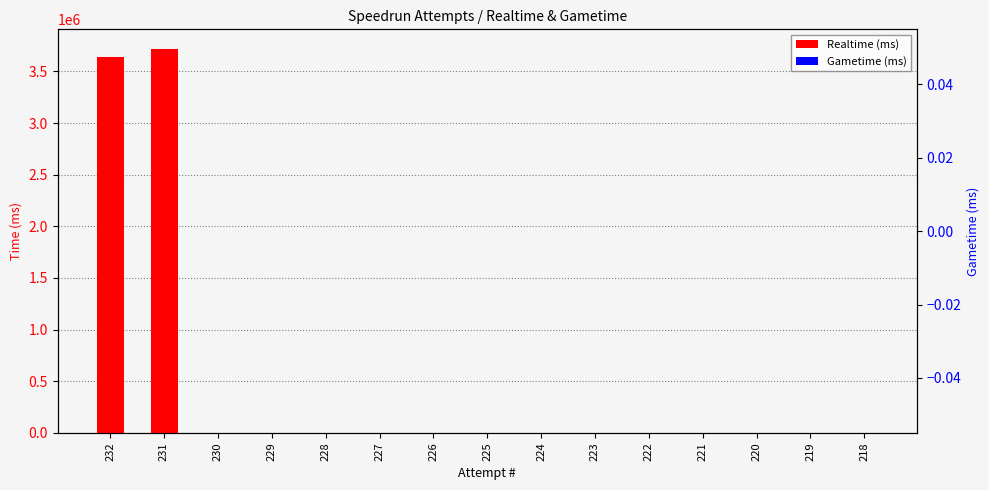

Is the value of Gametime (ms) at 226 greater than the value of Realtime (ms) at 226?

No